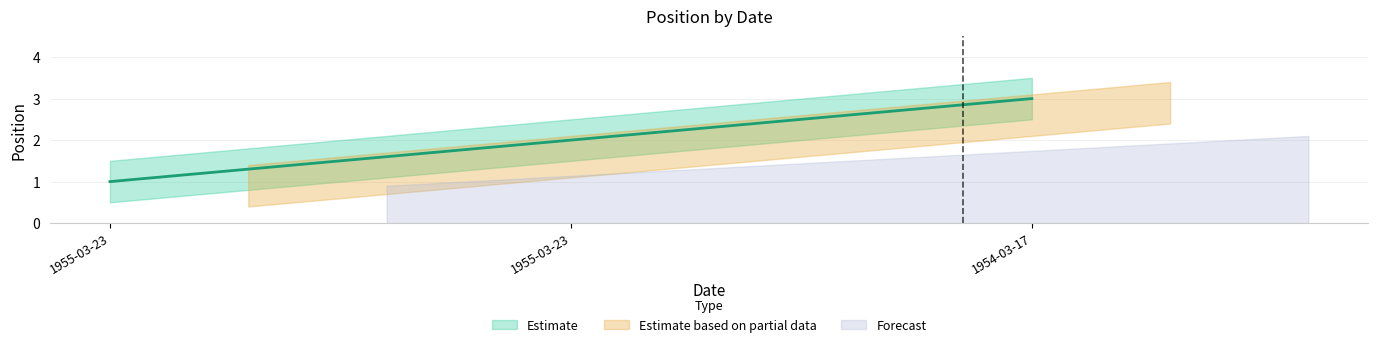

Where does the data first go above 2?

1954-03-17